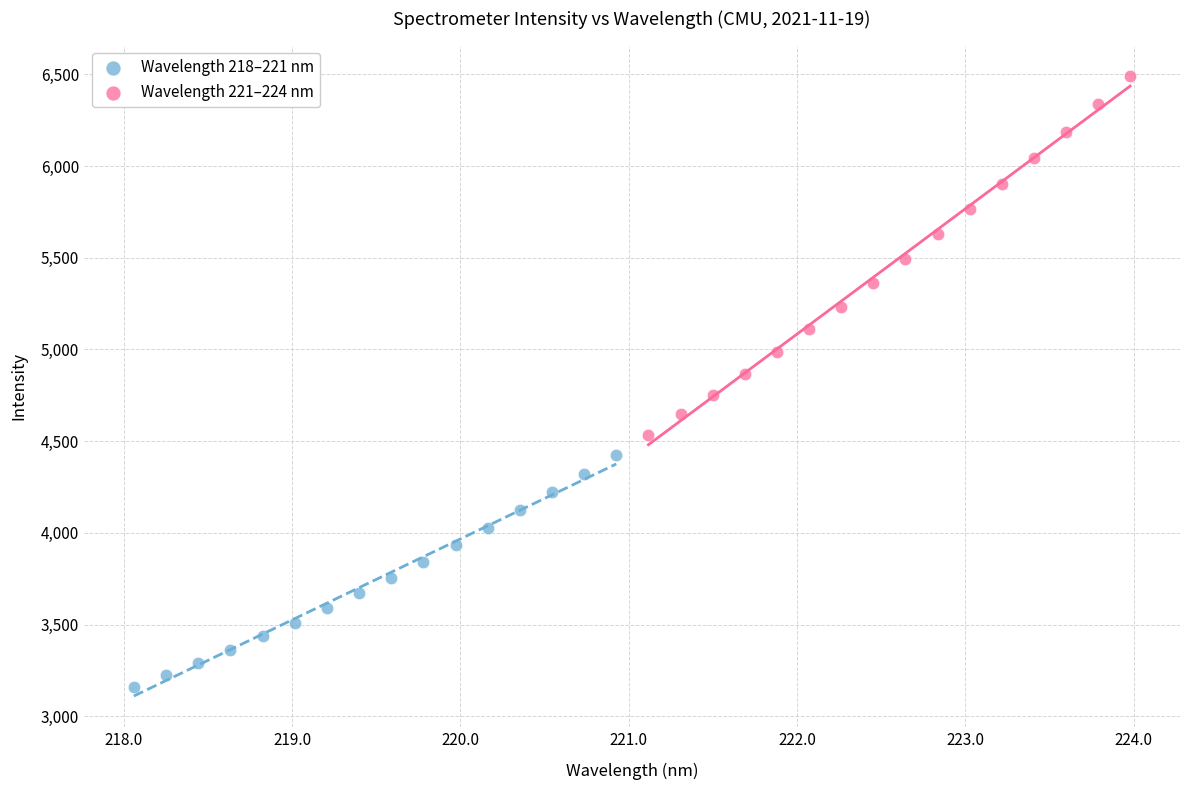

Which series reaches the maximum Y coordinate?

Wavelength 221–224 nm